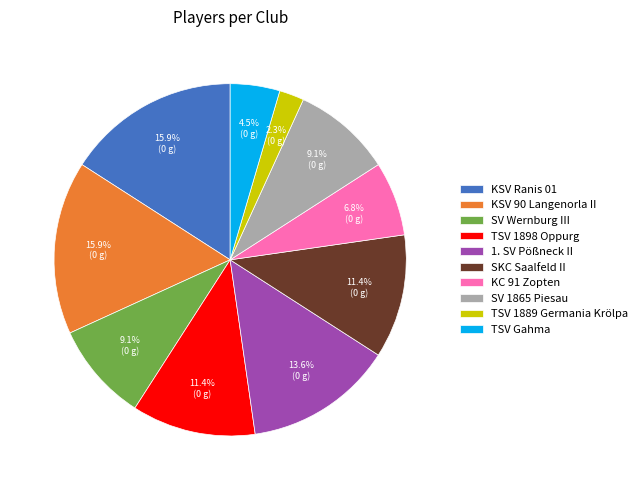

What percentage is NOT represented by KSV Ranis 01?

84.1%